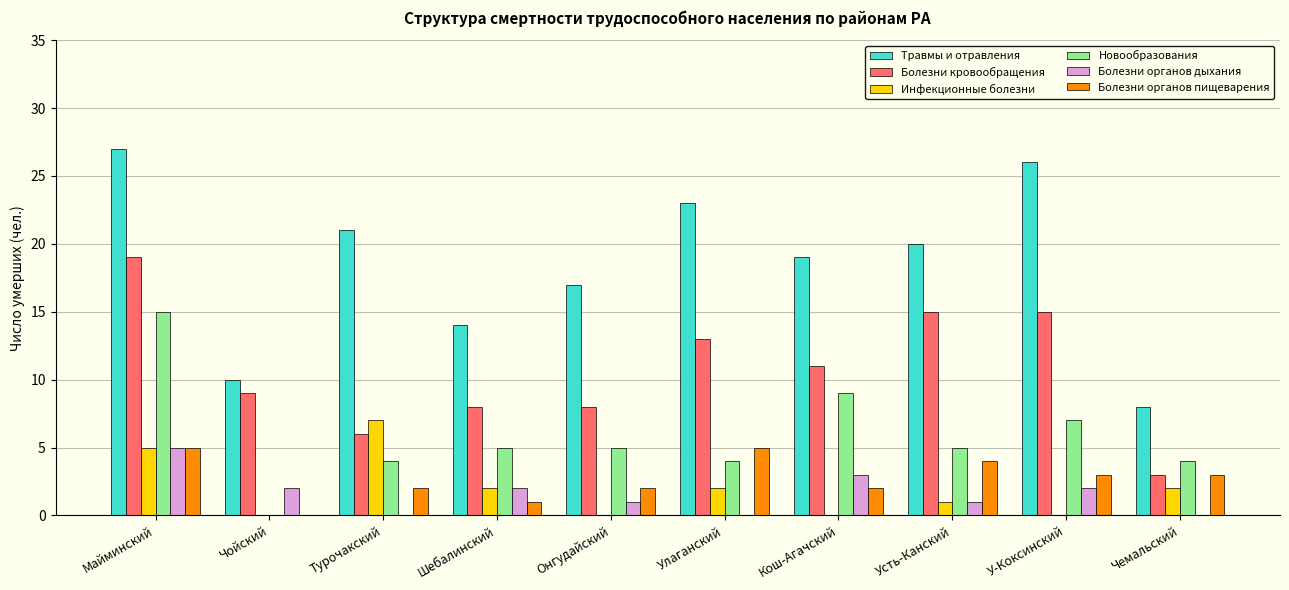

Which label corresponds to the largest value in the chart?

Майминский